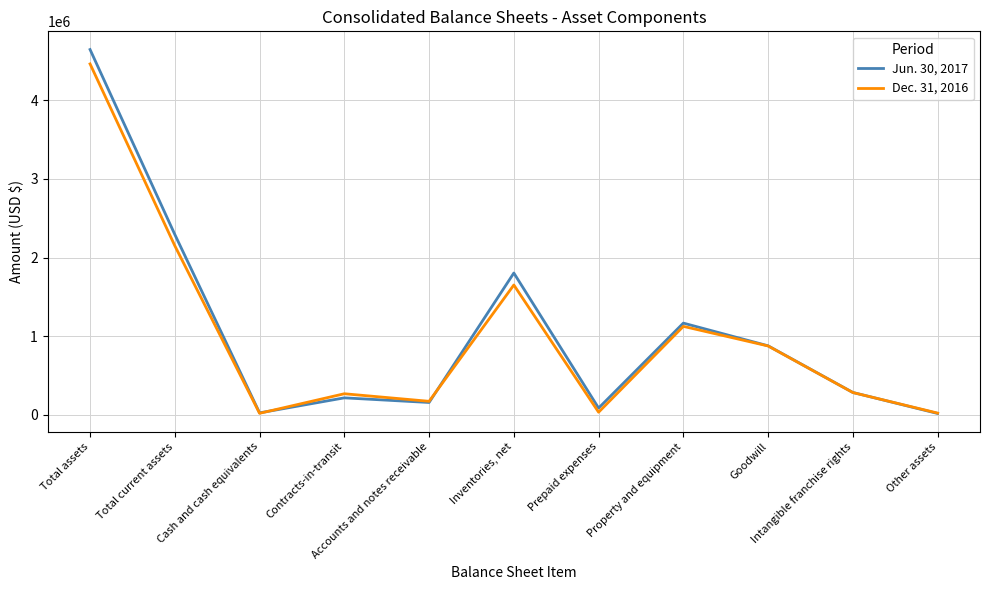

List the series in order of their peak value, highest first.

Jun. 30, 2017, Dec. 31, 2016